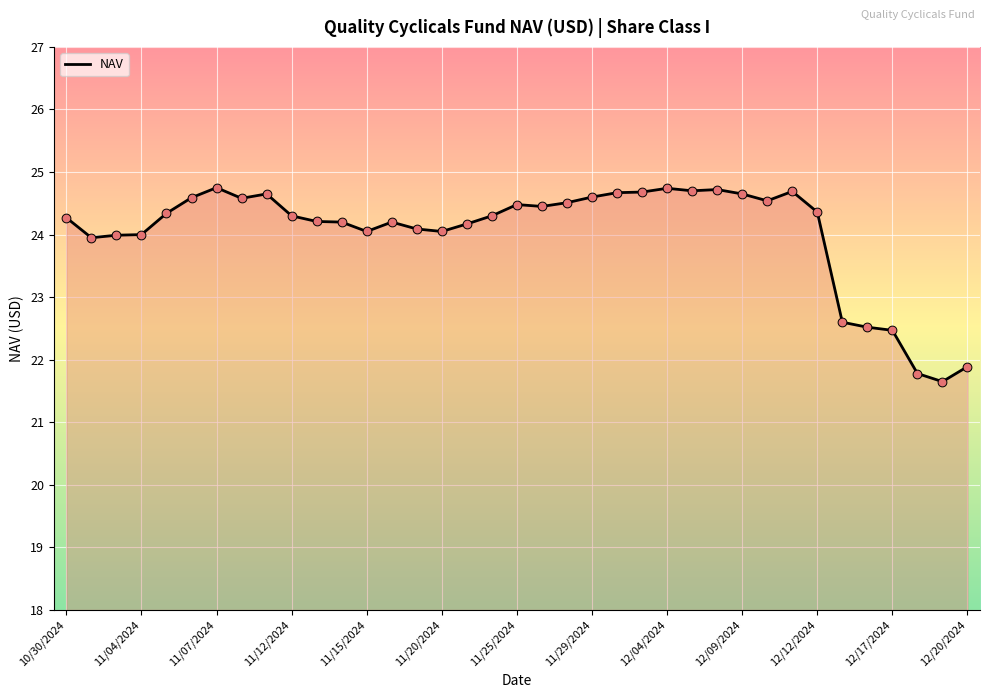

What is the difference between the maximum and minimum values?

3.1